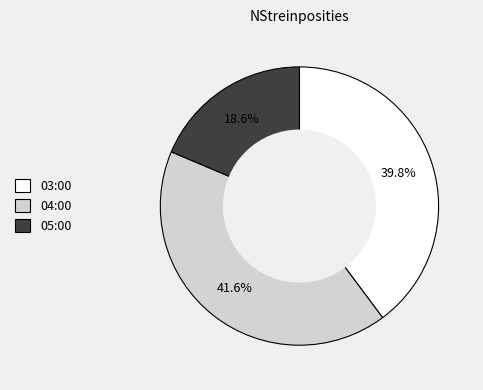

Does any single category account for the majority?

No